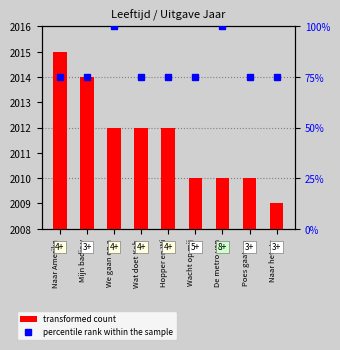

How many series are shown in this chart?

2